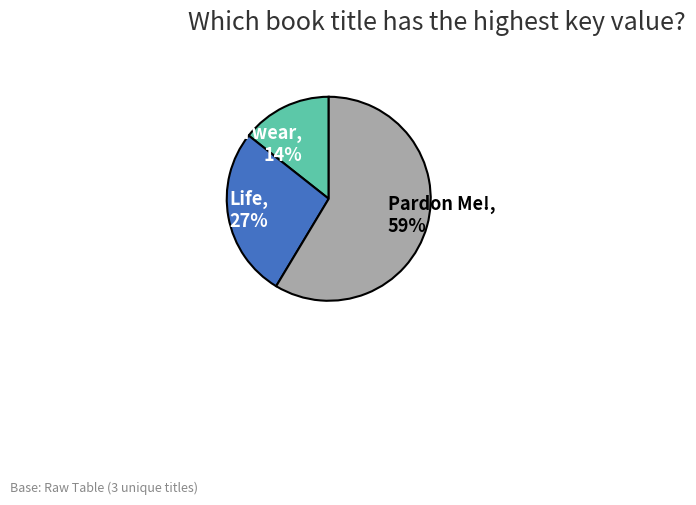

To the nearest percent, what percentage of the pie is Life?

27%